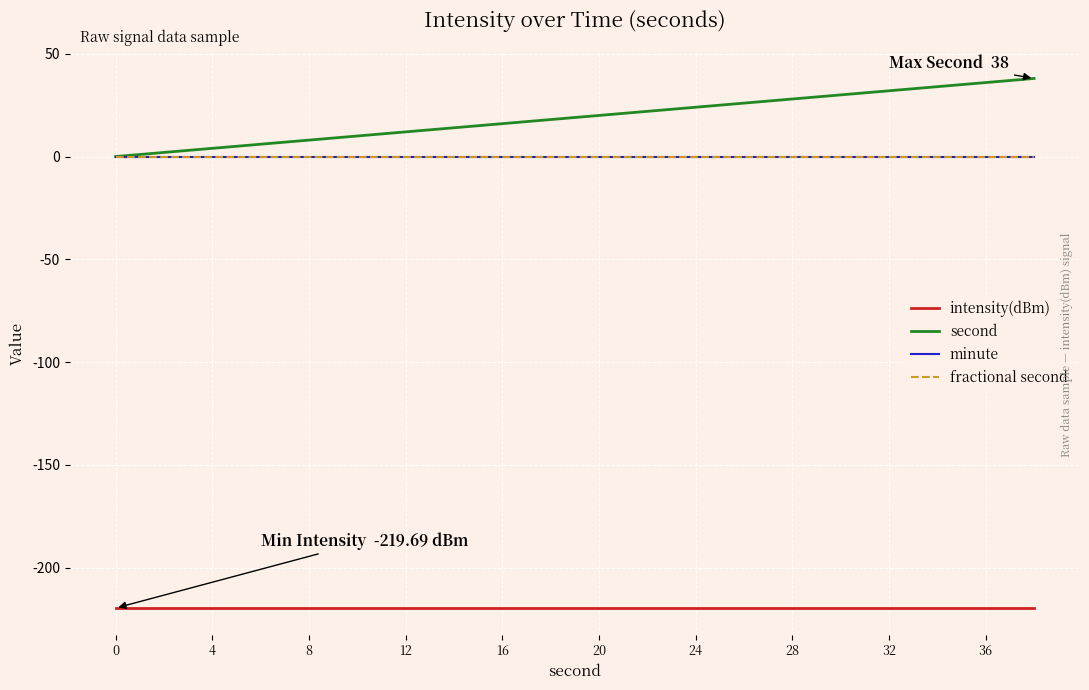

True or false: minute and intensity(dBm) intersect in this chart.

False